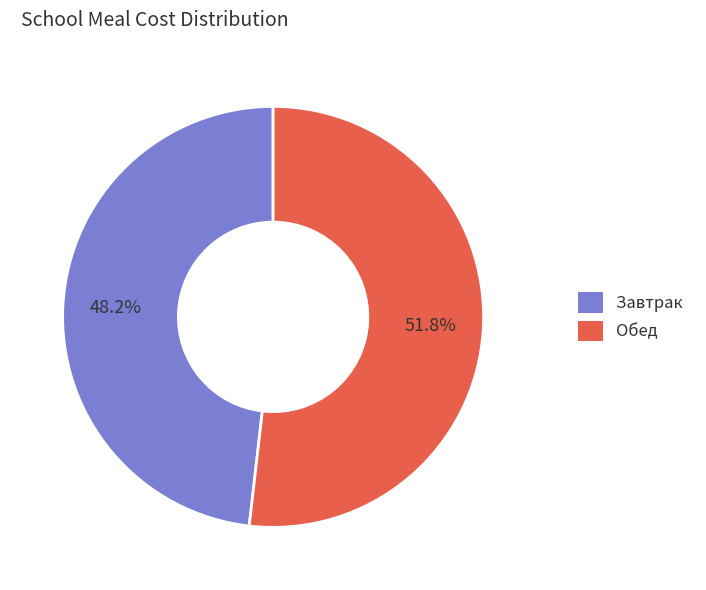

What is the total percentage of Завтрак and Обед?

100.0%